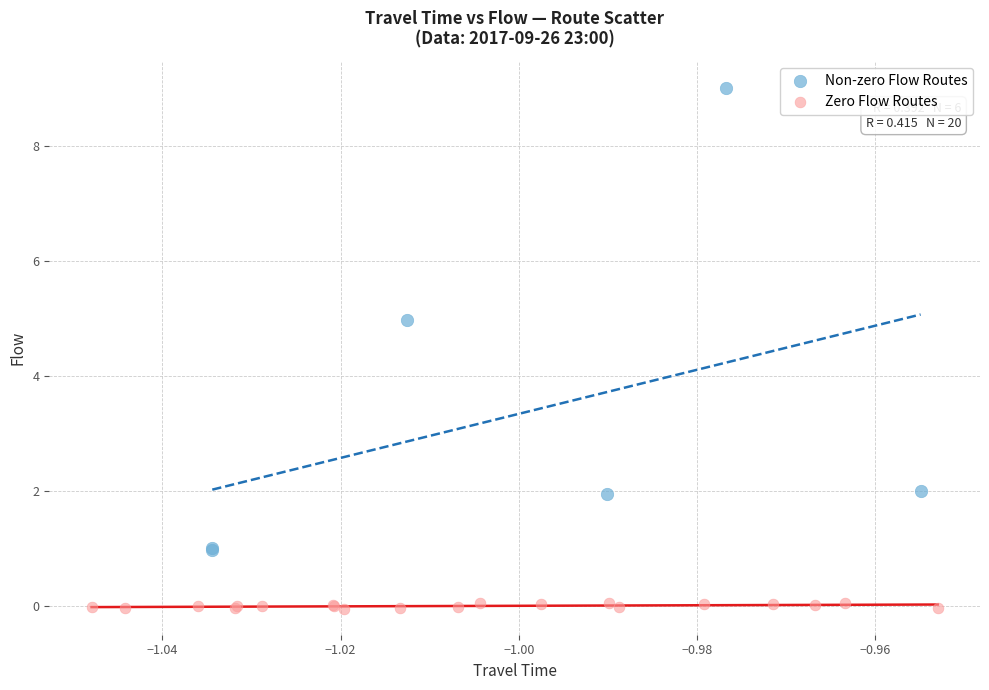

Which series reaches the minimum Y coordinate?

Zero Flow Routes